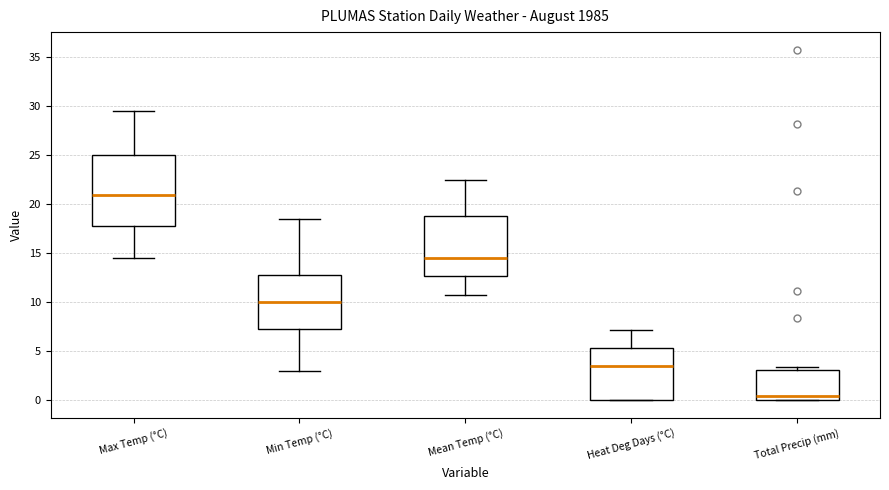

Reading left to right, read every box against the y-axis: the position of its median line, the range the box covers, and the ends of its whiskers. The values are not printed on the chart, so give them approximately, as read against the axis.

Max Temp (°C): median 21.0, box 18.0 to 25.0, whiskers 14.5 to 29.5
Min Temp (°C): median 10.0, box 7.5 to 13.0, whiskers 3.0 to 18.5
Mean Temp (°C): median 14.5, box 12.5 to 19.0, whiskers 11.0 to 22.5
Heat Deg Days (°C): median 3.5, box 0.0 to 5.5, whiskers 0.0 to 7.0
Total Precip (mm): median 0.5, box 0.0 to 3.0, whiskers 0.0 to 3.5